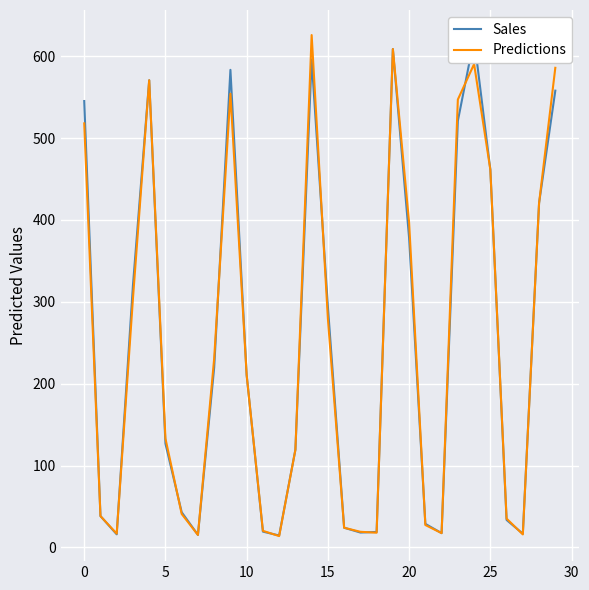

Count the number of data series in this chart.

2